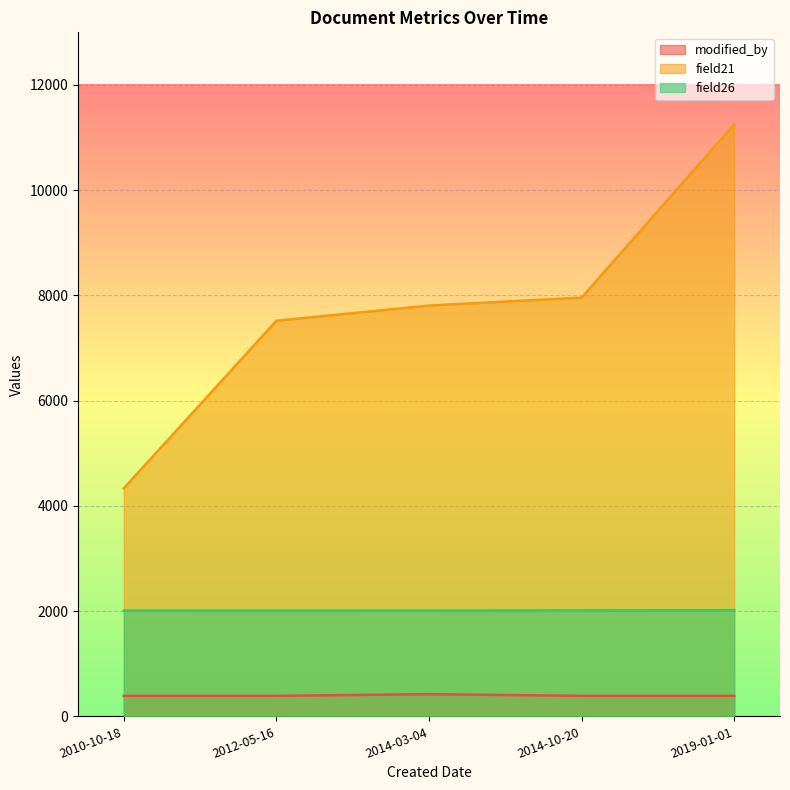

Reading left to right, transcribe all the data shown in this chart.

modified_by: 2014-10-20=390	2014-03-04=422	2019-01-01=390	2012-05-16=390	2010-10-18=390
field21: 2014-10-20=7959	2014-03-04=7807	2019-01-01=11252	2012-05-16=7519	2010-10-18=4335
field26: 2014-10-20=2014	2014-03-04=2010	2019-01-01=2018	2012-05-16=2011	2010-10-18=2010